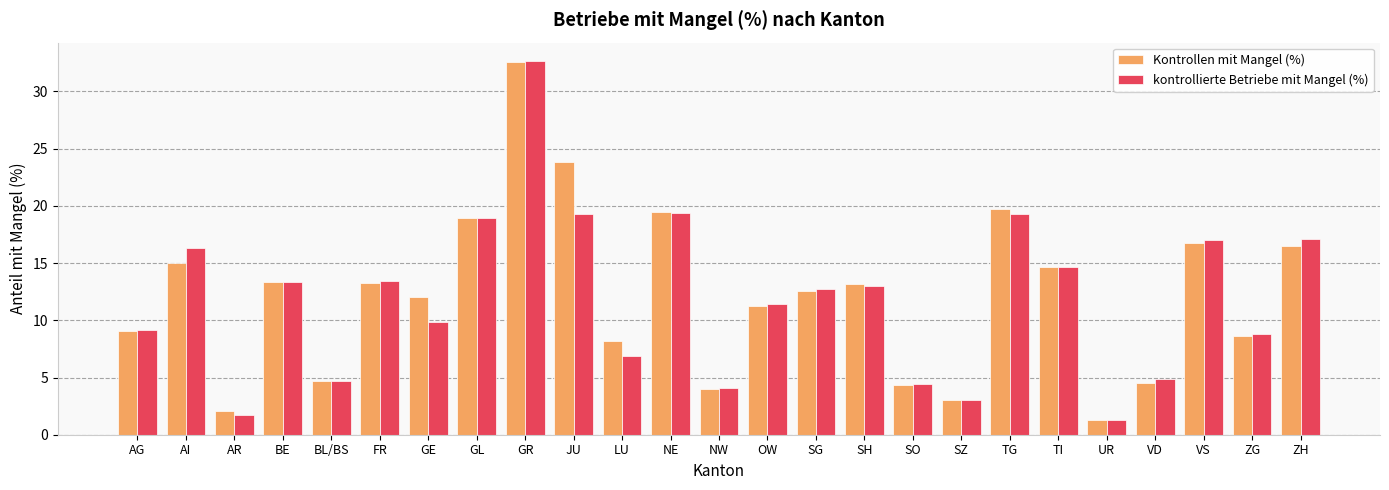

At how many categories does at least one series exceed 32?

1